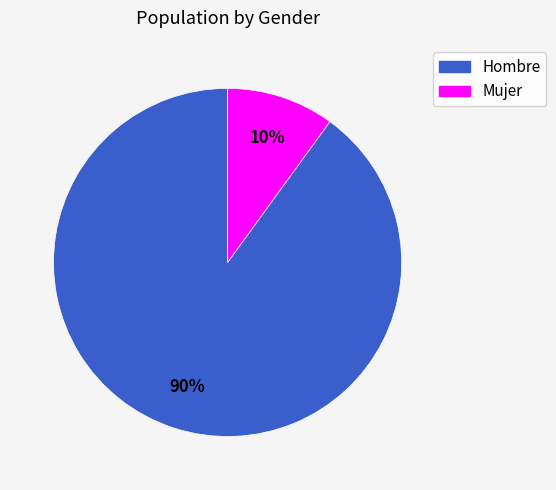

Which category has the biggest portion of the pie?

Hombre